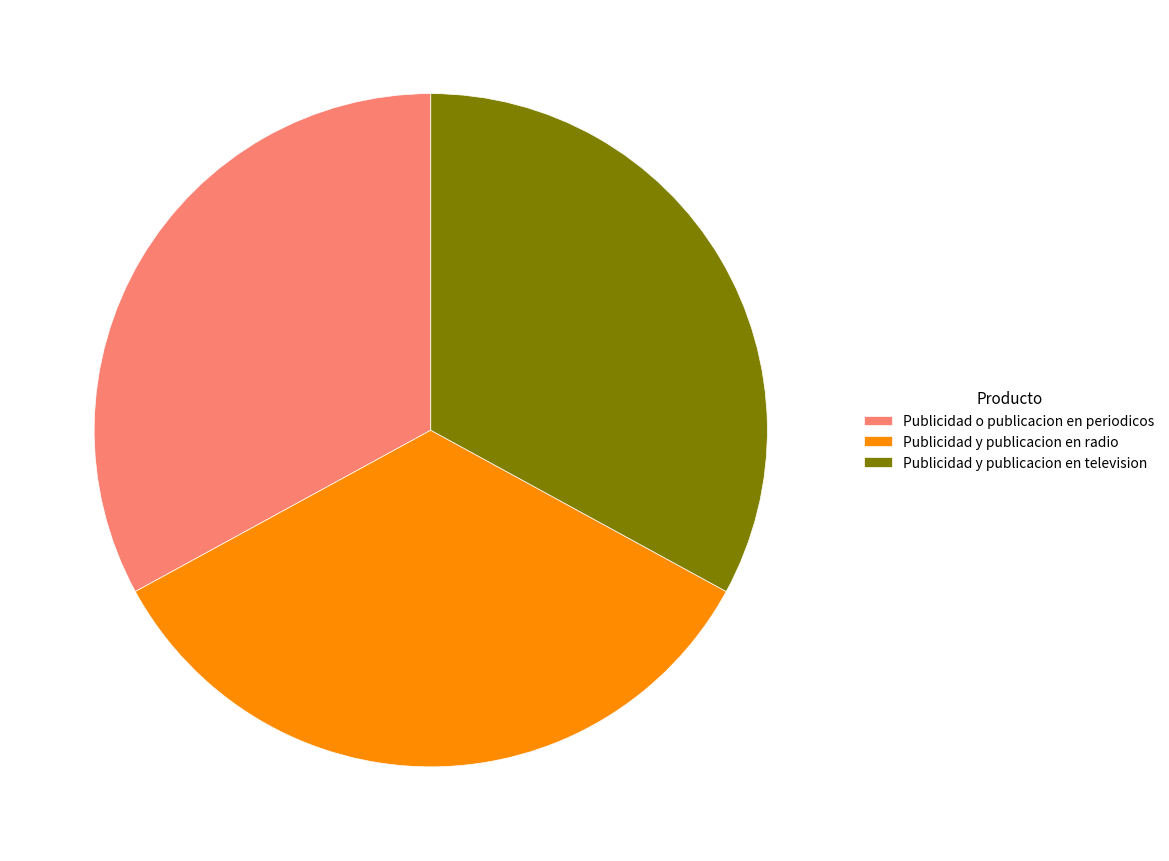

Is there a majority slice in this chart?

No